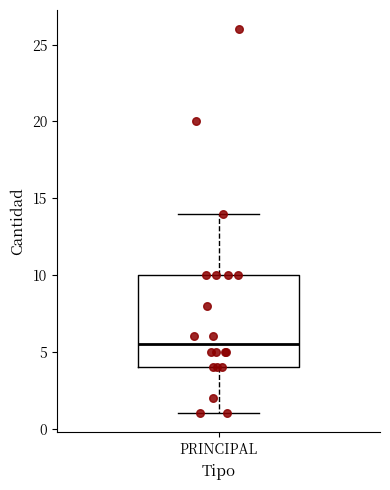

Where does the lower whisker of the box for PRINCIPAL end on the y-axis? The values are not printed on the chart, so give them approximately, as read against the axis.

1.0